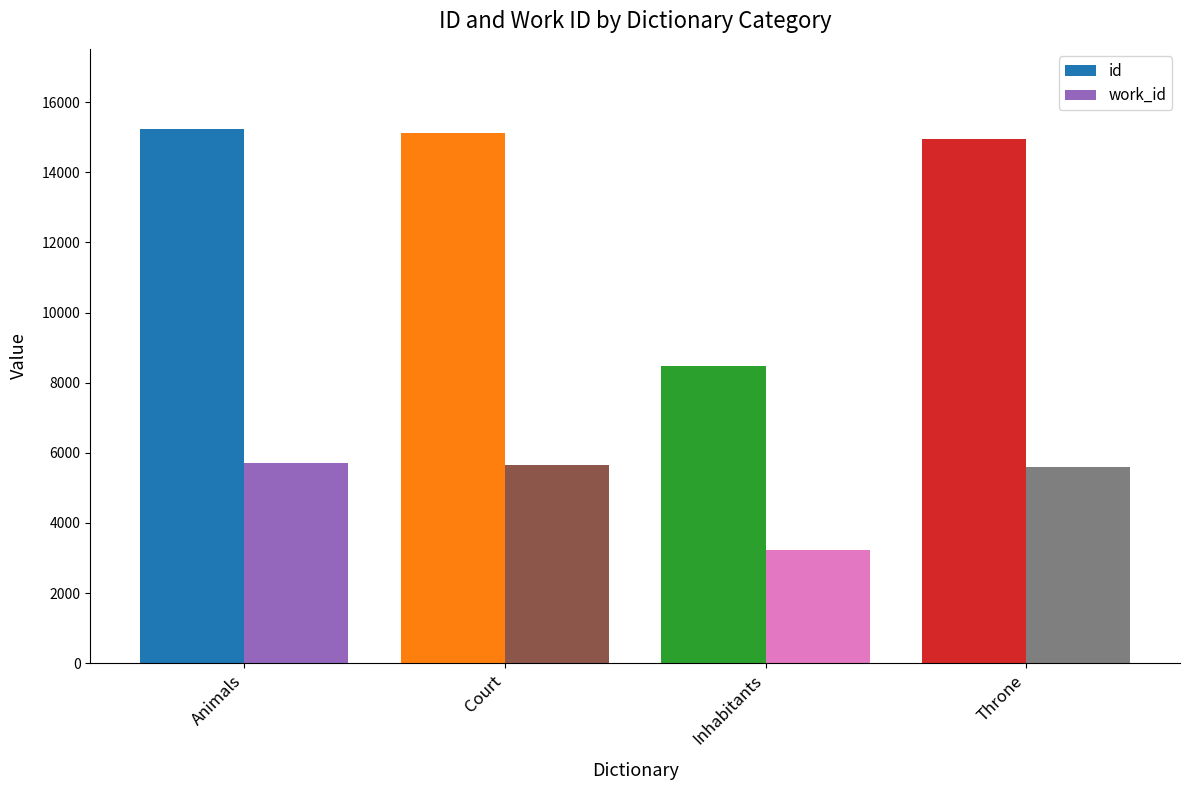

What value does the work_id series have at Throne?

5597